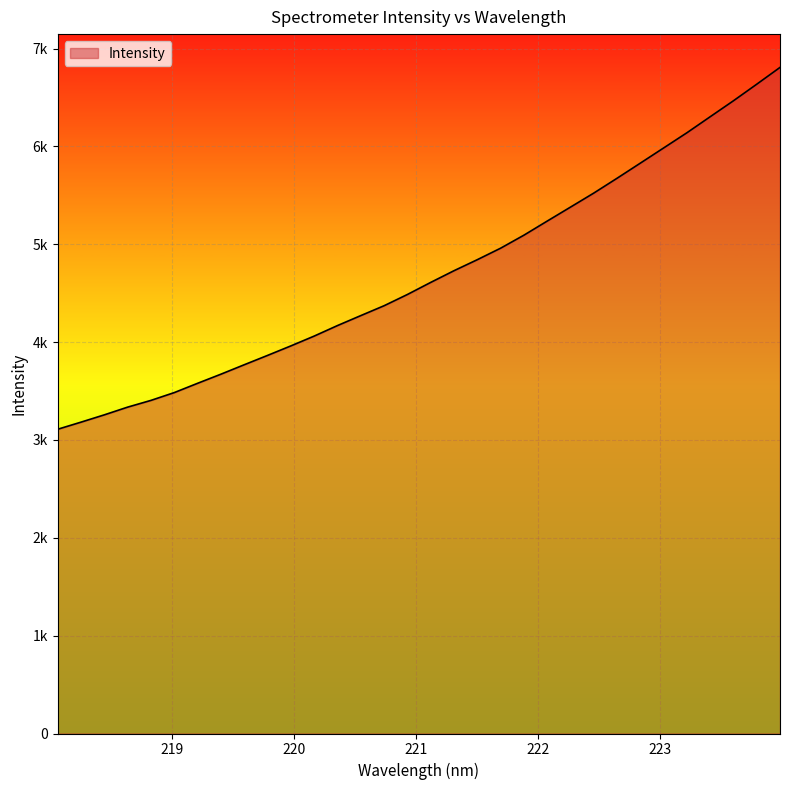

What is the difference between the maximum and minimum values?

3697.8